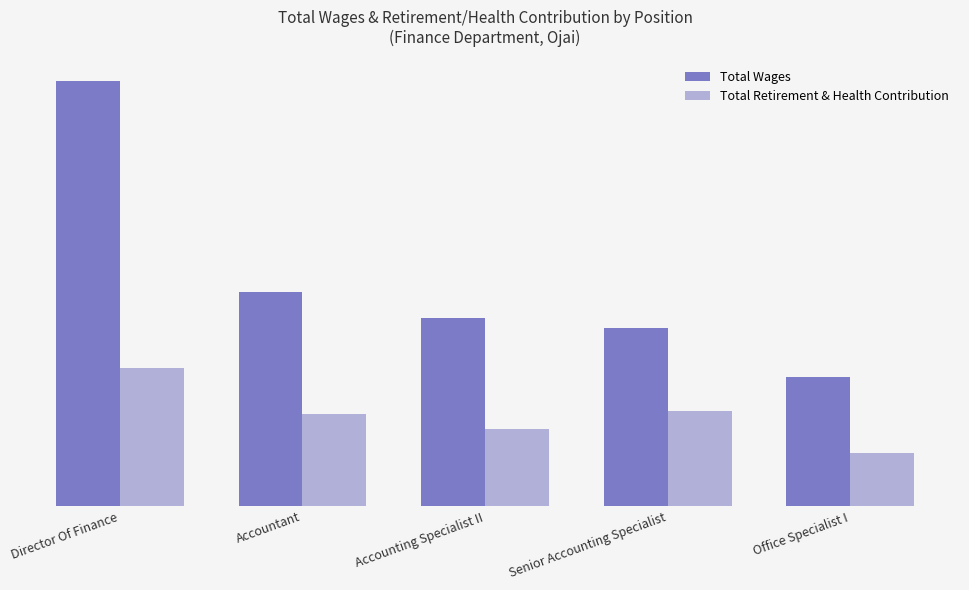

Are the bars grouped side by side (vs. stacked)?

Yes